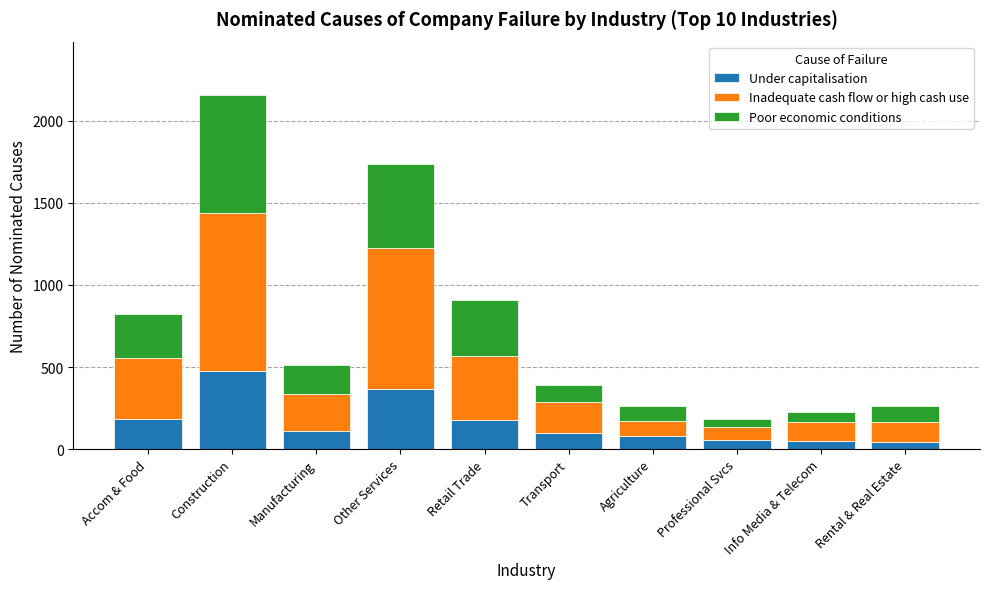

Is it true that Under capitalisation equals 95 at Transport?

True